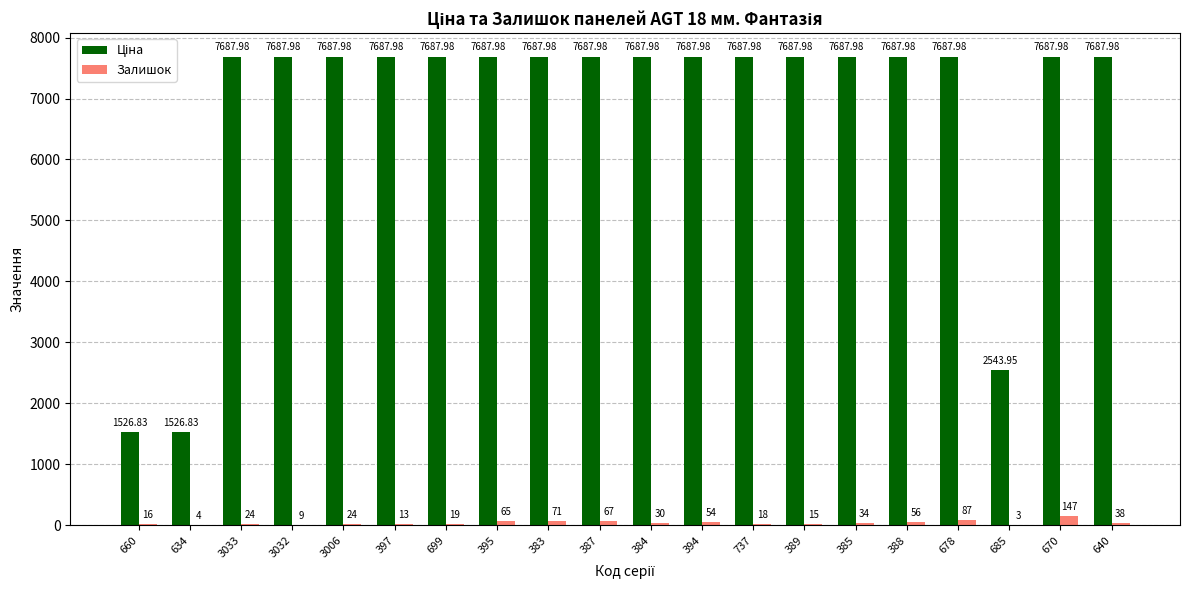

What is the total value across all series at 640?

7726.0